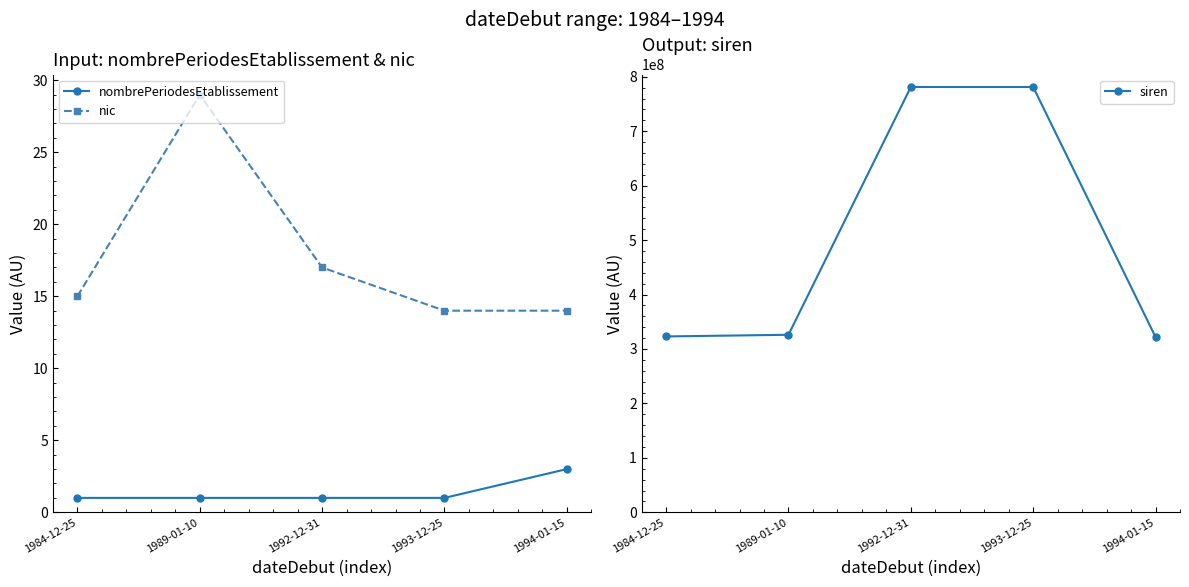

True or false: siren and nombrePeriodesEtablissement intersect in this chart.

False